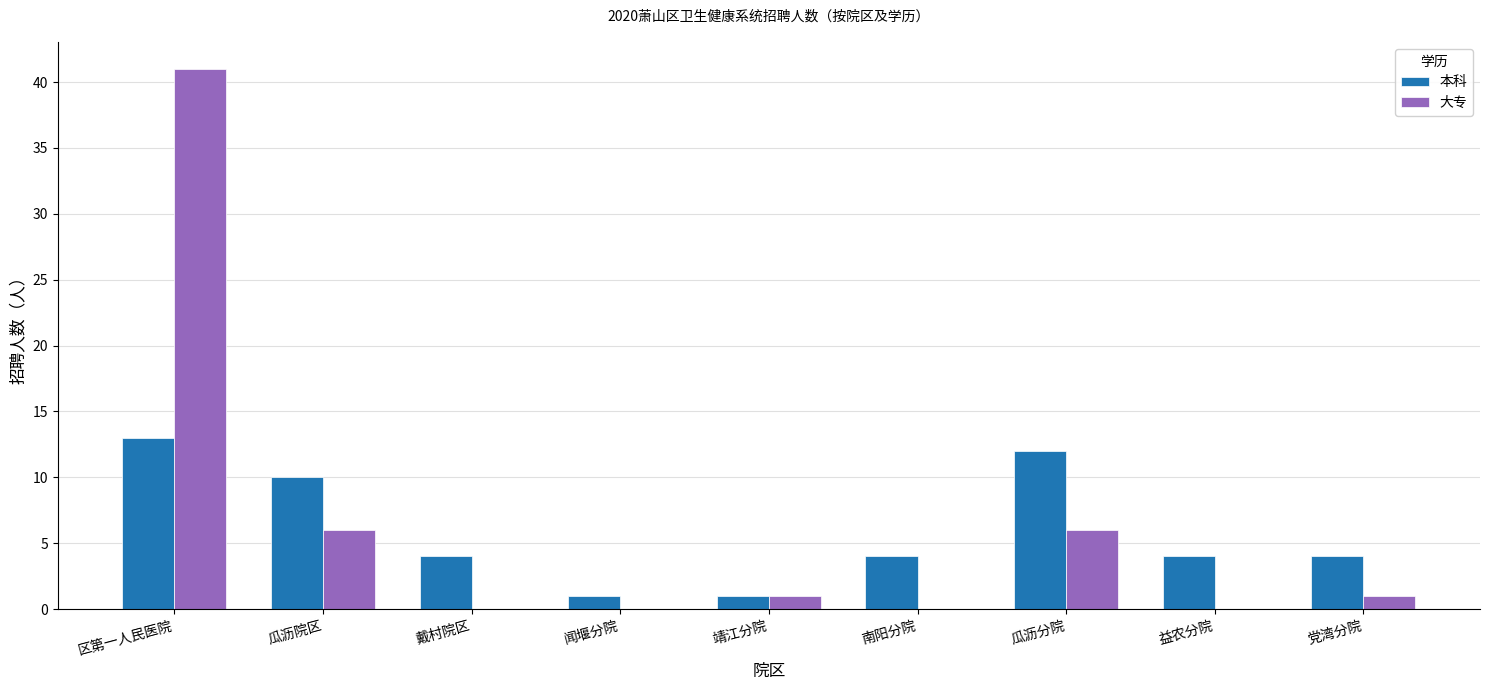

What is the sum of the 本科 values at 南阳分院 and 靖江分院?

5